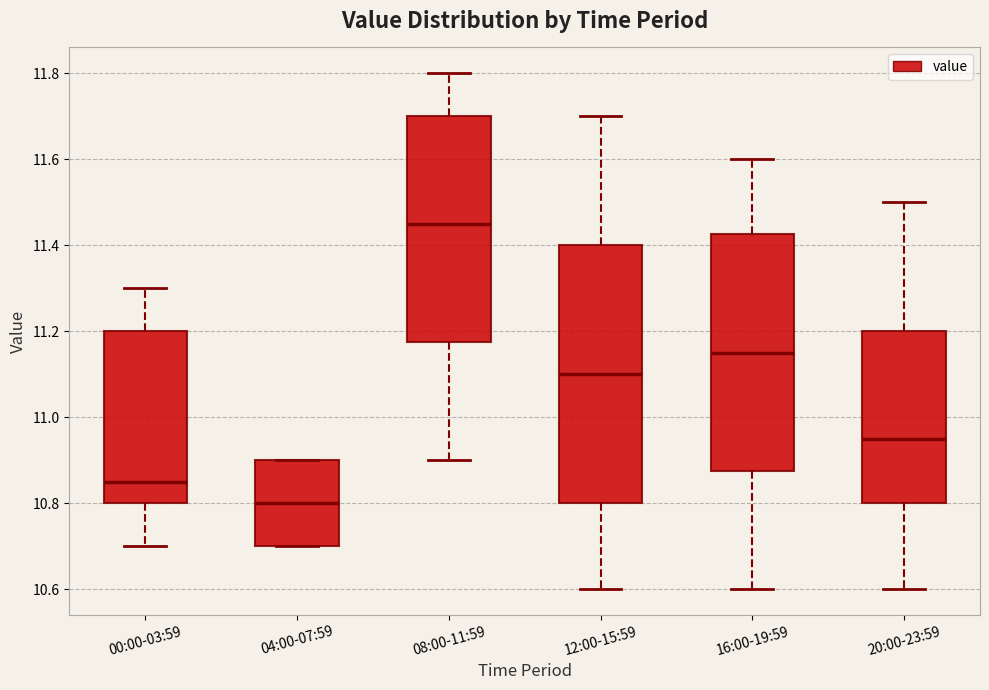

Reading left to right, read every box against the y-axis: the position of its median line, the range the box covers, and the ends of its whiskers. The values are not printed on the chart, so give them approximately, as read against the axis.

00:00-03:59: median 10.86, box 10.80 to 11.20, whiskers 10.70 to 11.30
04:00-07:59: median 10.80, box 10.70 to 10.90, whiskers 10.70 to 10.90
08:00-11:59: median 11.46, box 11.18 to 11.70, whiskers 10.90 to 11.80
12:00-15:59: median 11.10, box 10.80 to 11.40, whiskers 10.60 to 11.70
16:00-19:59: median 11.16, box 10.88 to 11.42, whiskers 10.60 to 11.60
20:00-23:59: median 10.96, box 10.80 to 11.20, whiskers 10.60 to 11.50